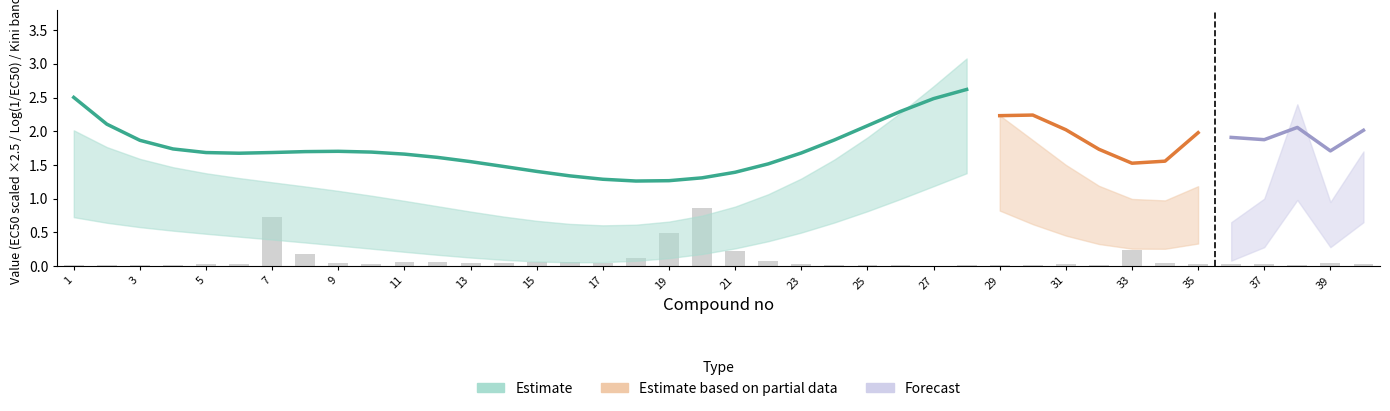

At which label does n reach its peak?

40